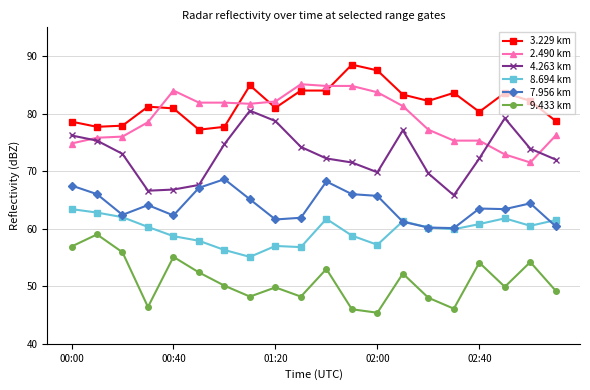

How many values in the 3.229 km series exceed 82?

10